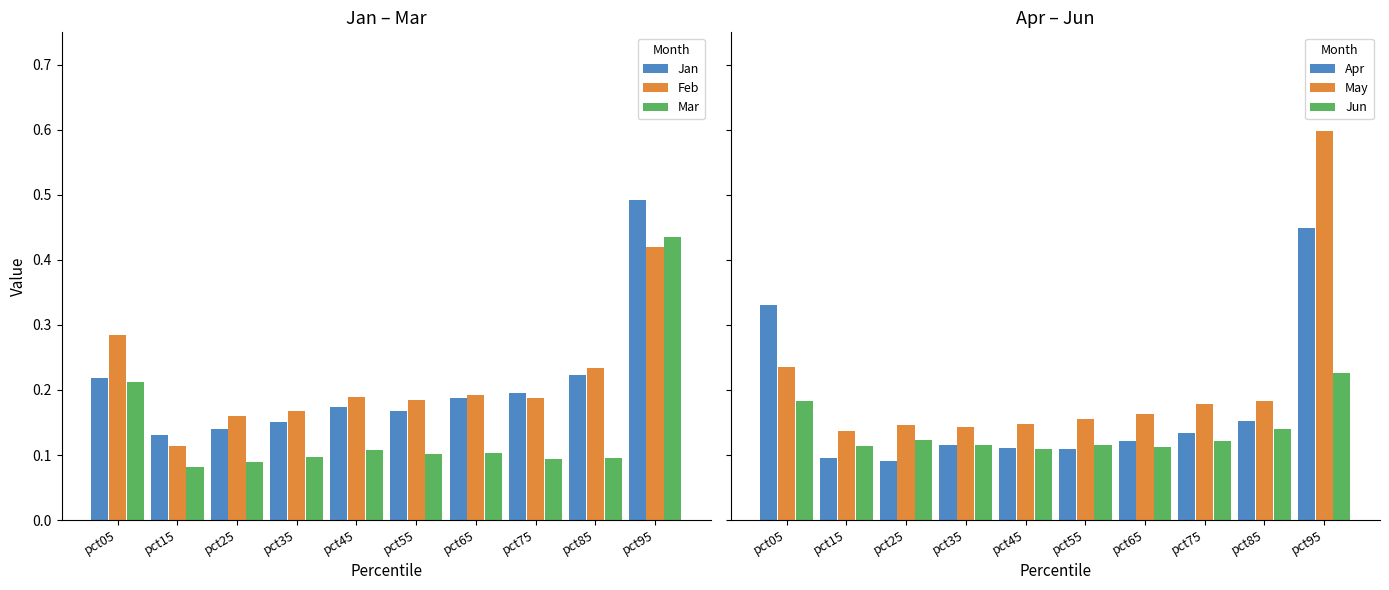

How many bars are there in total?

60